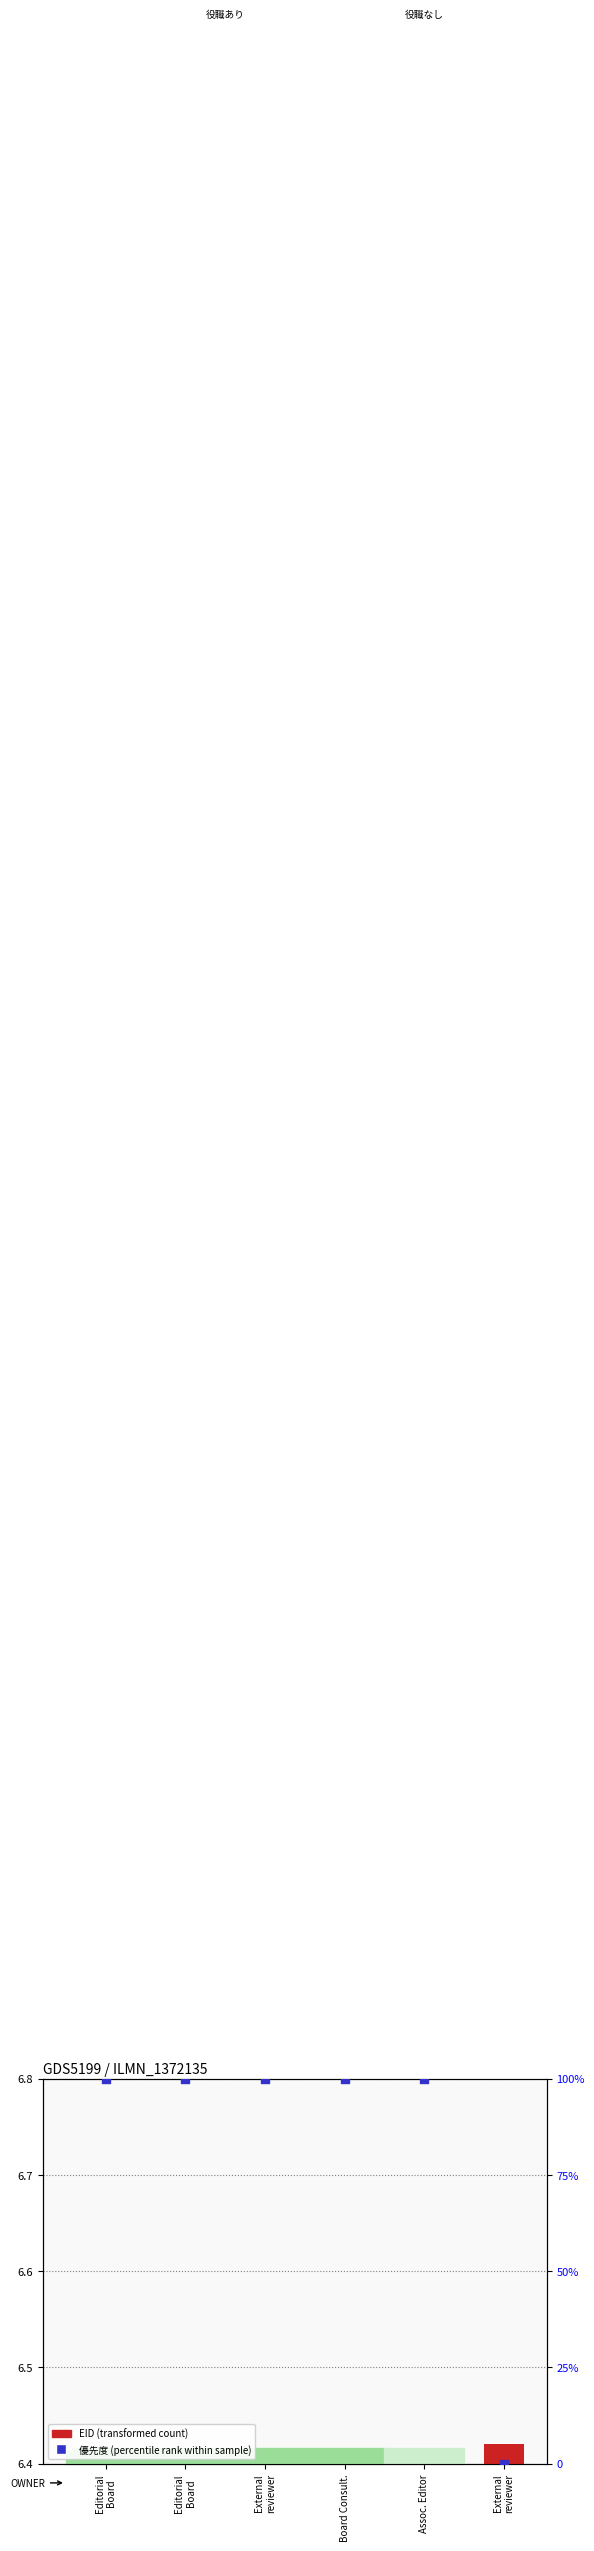

What are all the series names shown in the legend?

EID (transformed count), 優先度 (percentile rank)